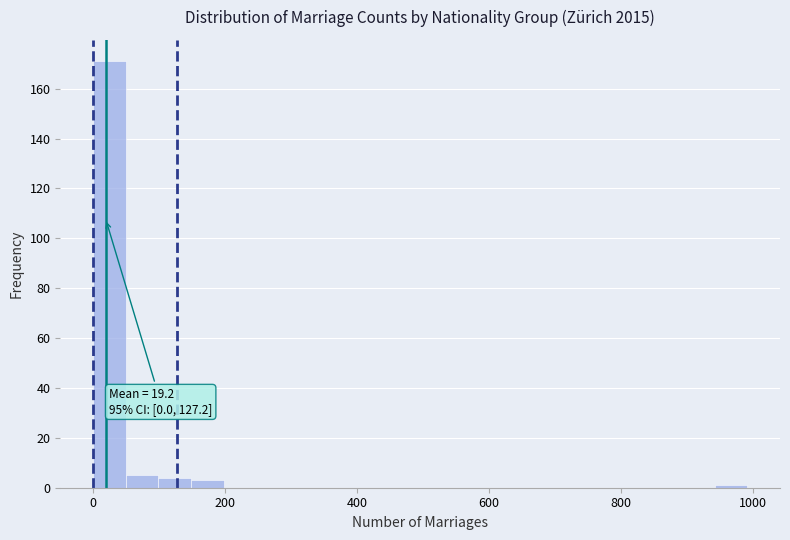

Around what value on the x-axis is the tallest bar? Give the approximate position of its centre, as read against the axis.

20